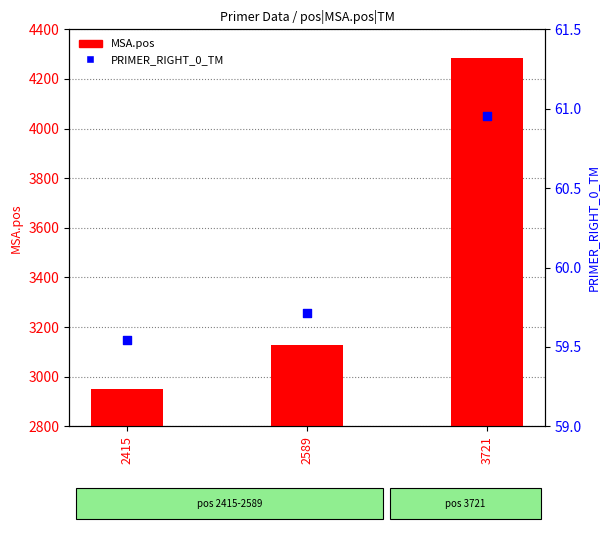

What is the total value across all series at 2415?

3011.5